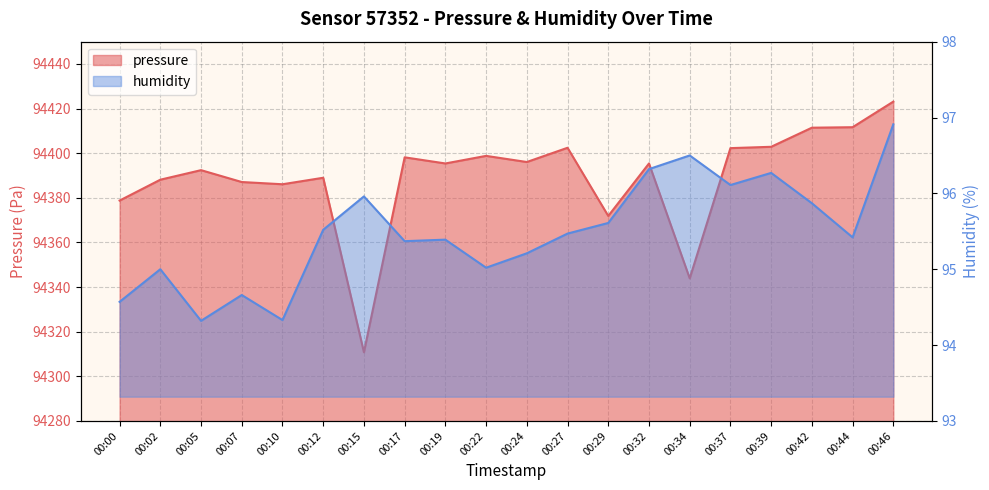

True or false: humidity and pressure cross at least once.

False